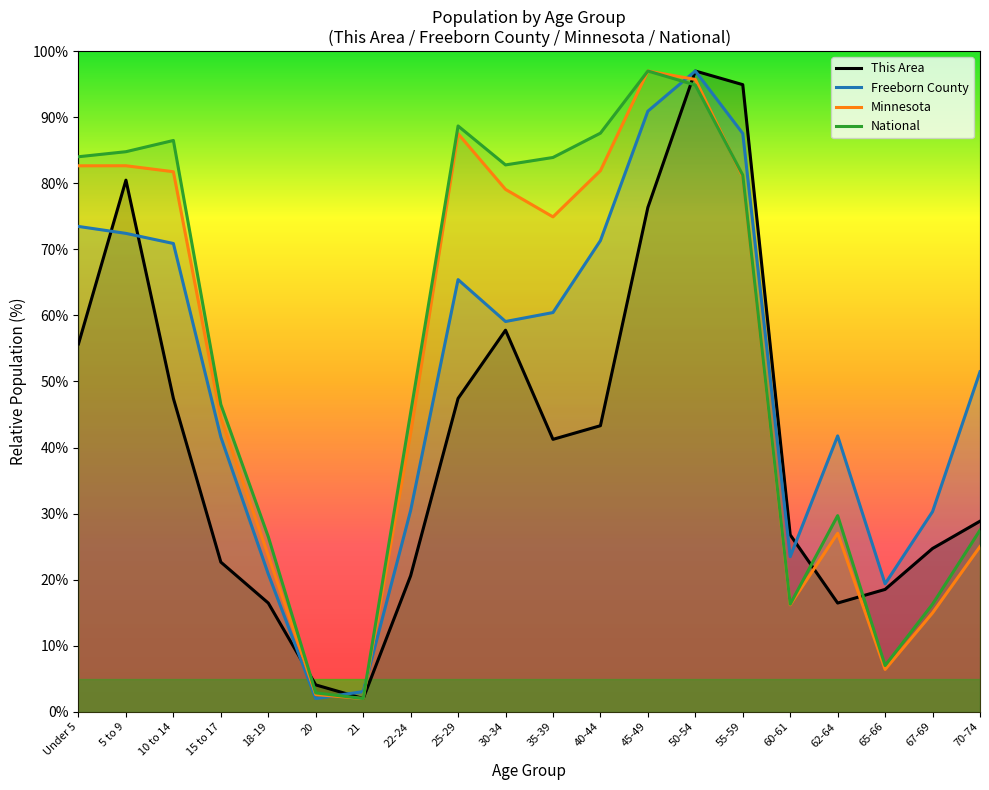

What is the difference between the maximum and second lowest values in the This Area series?

92.9